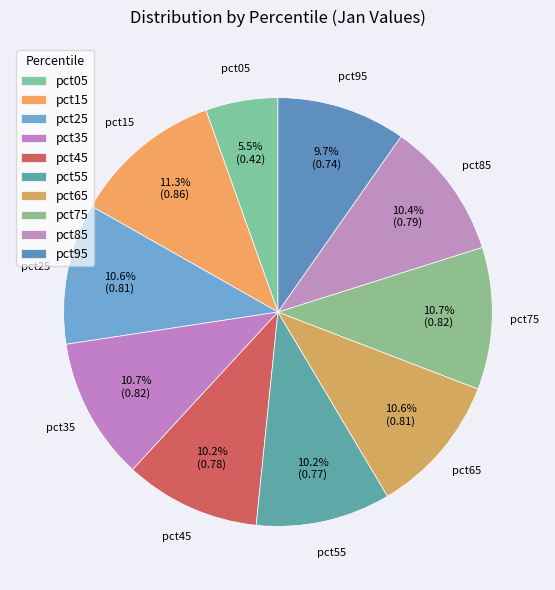

What percentage is the pct75 slice, to the nearest percent?

11%